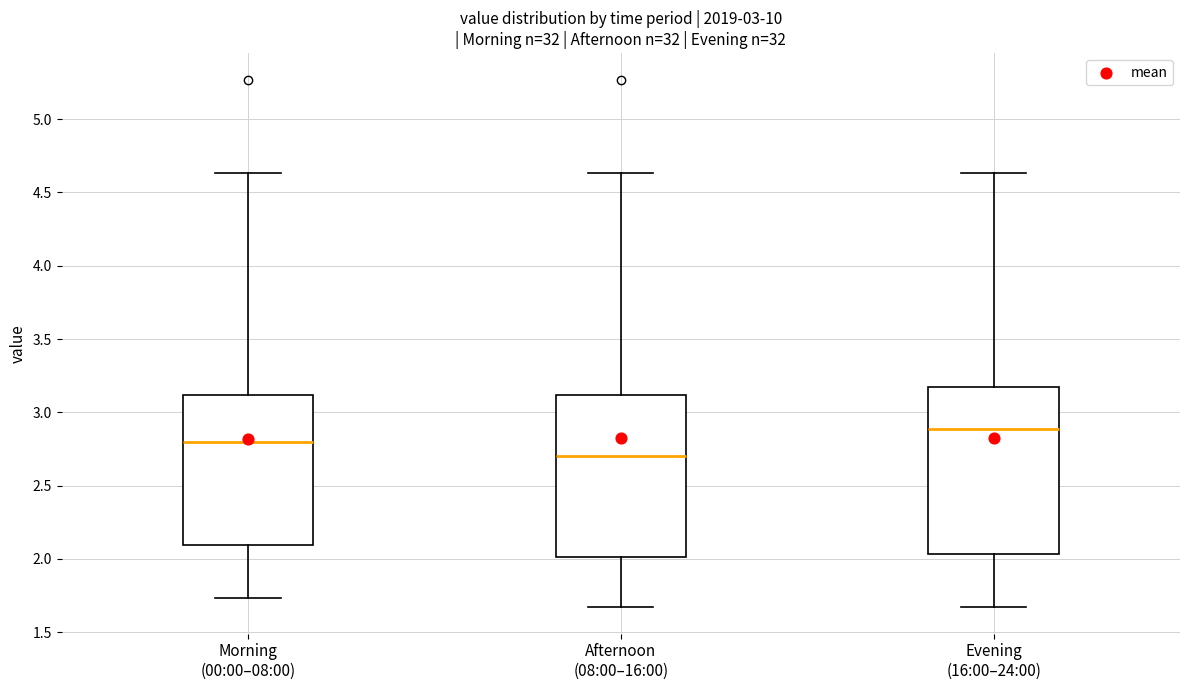

Reading left to right, transcribe this box plot: for each box, give where its median line is, the range the box spans, and where its two whiskers end, as read against the y-axis. The values are not printed on the chart, so give them approximately, as read against the axis.

Morning (00:00–08:00): median 2.80, box 2.10 to 3.10, whiskers 1.75 to 4.65
Afternoon (08:00–16:00): median 2.70, box 2.00 to 3.10, whiskers 1.65 to 4.65
Evening (16:00–24:00): median 2.90, box 2.05 to 3.15, whiskers 1.65 to 4.65